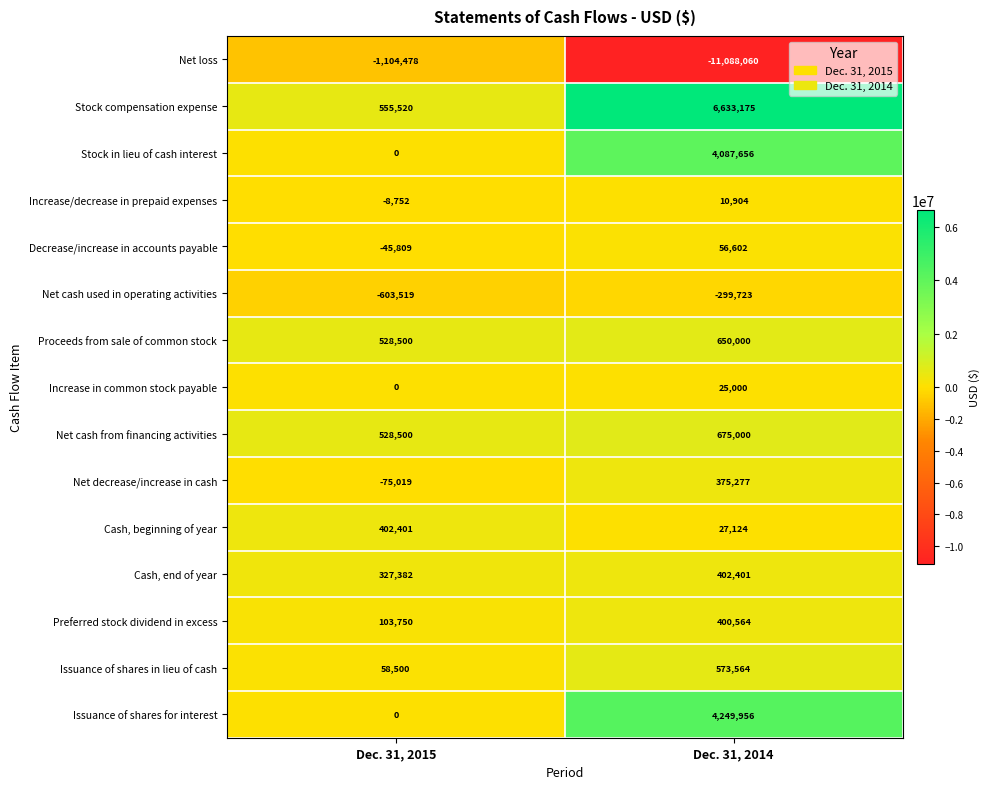

What is the average value of the Net cash from financing activities series?

601750